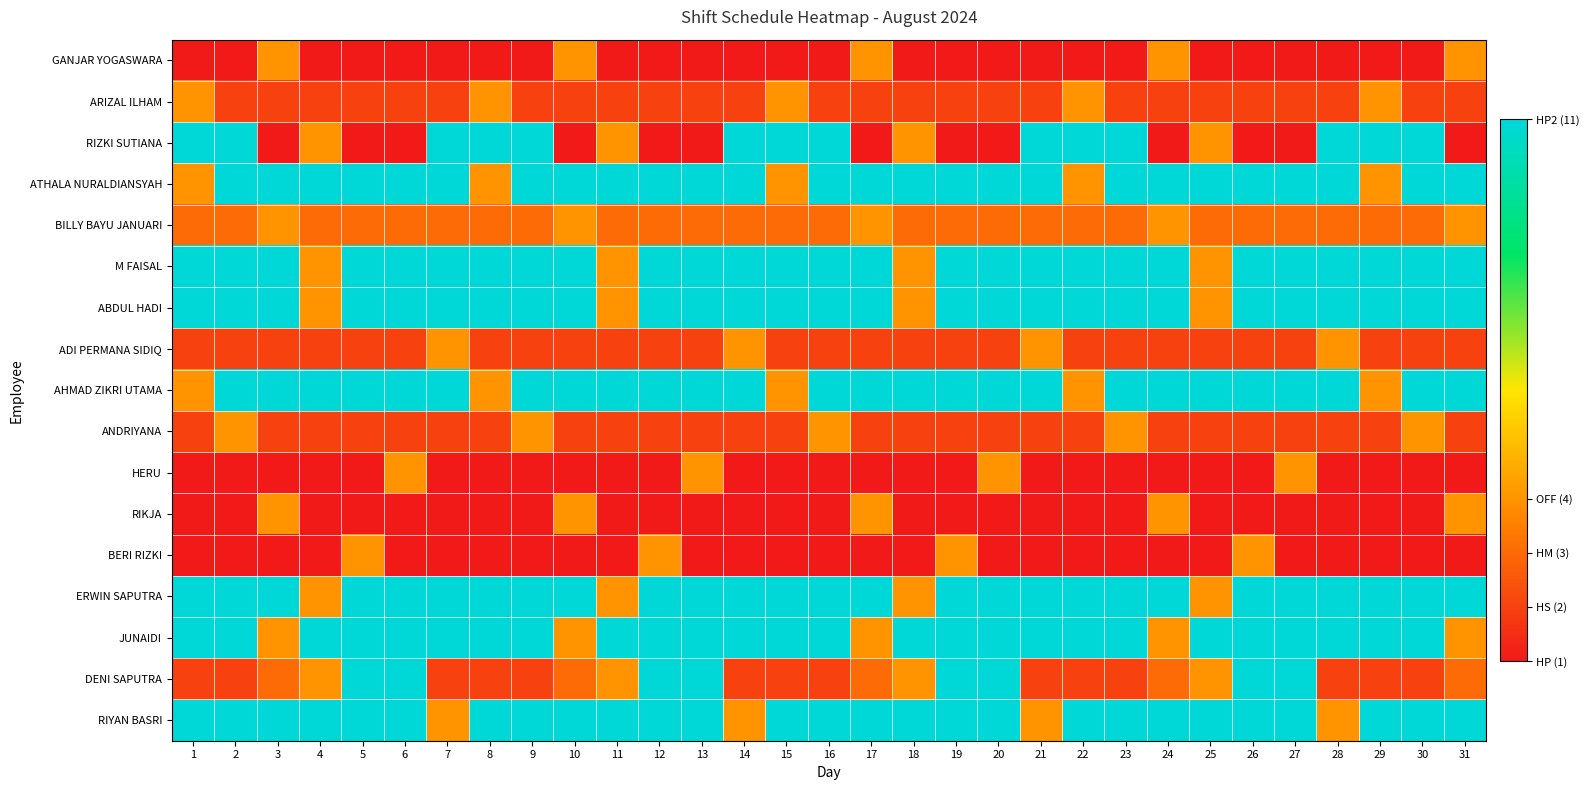

What is the total value across all series at 13?

105